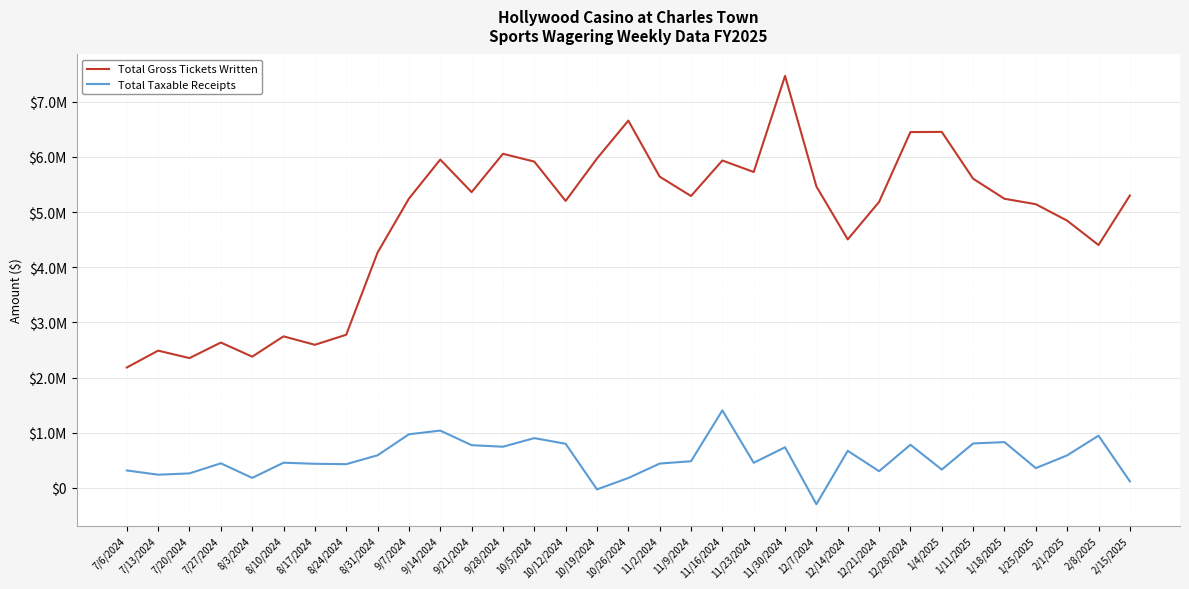

What are all the series names shown in the legend?

Total Gross Tickets Written, Total Taxable Receipts